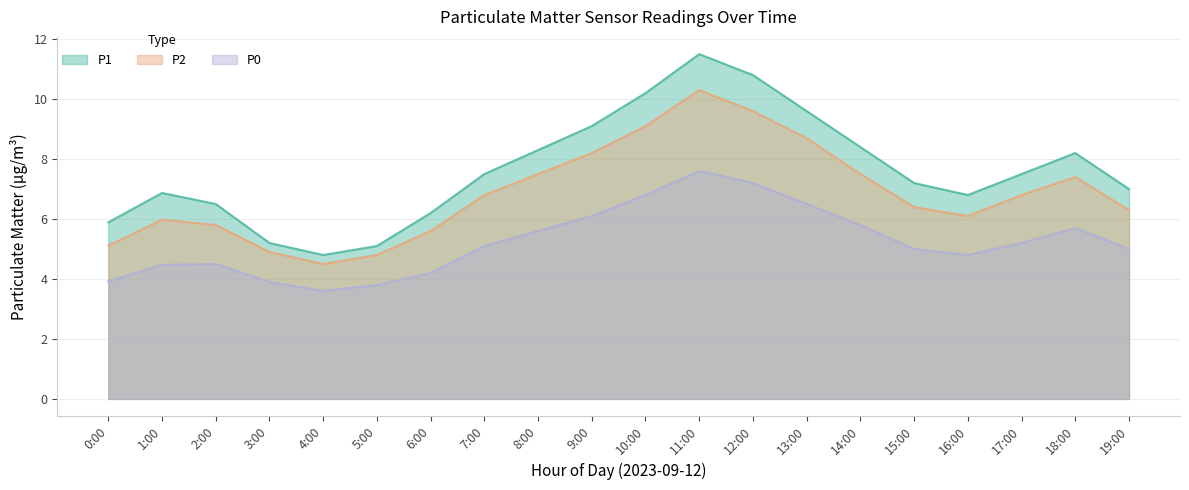

True or false: P2 and P0 cross at least once.

False